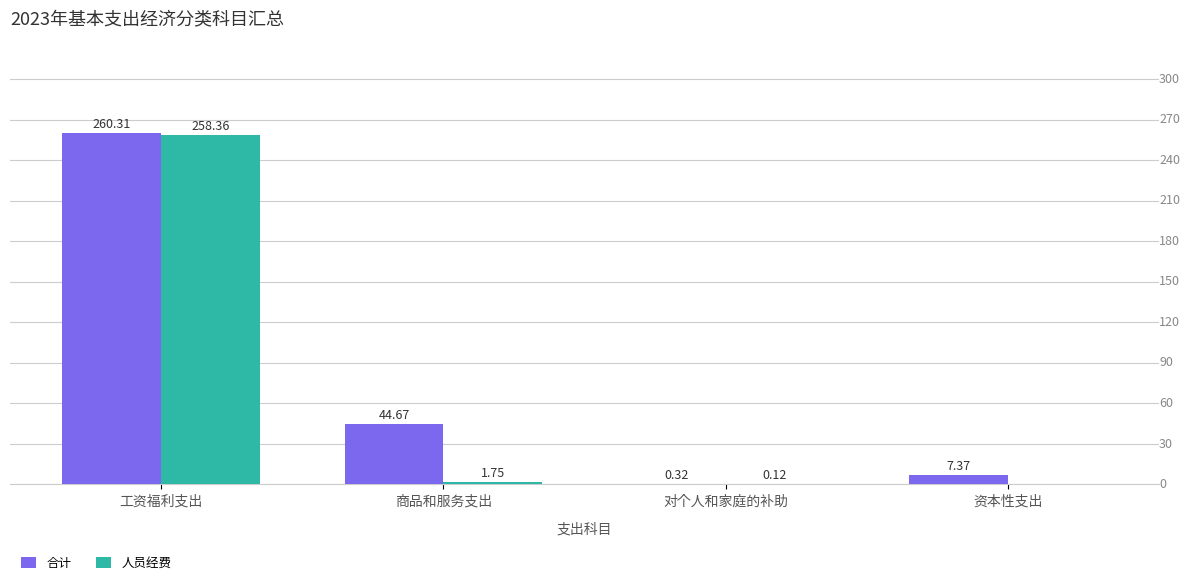

At 工资福利支出, list the series in order from largest to smallest.

合计, 人员经费